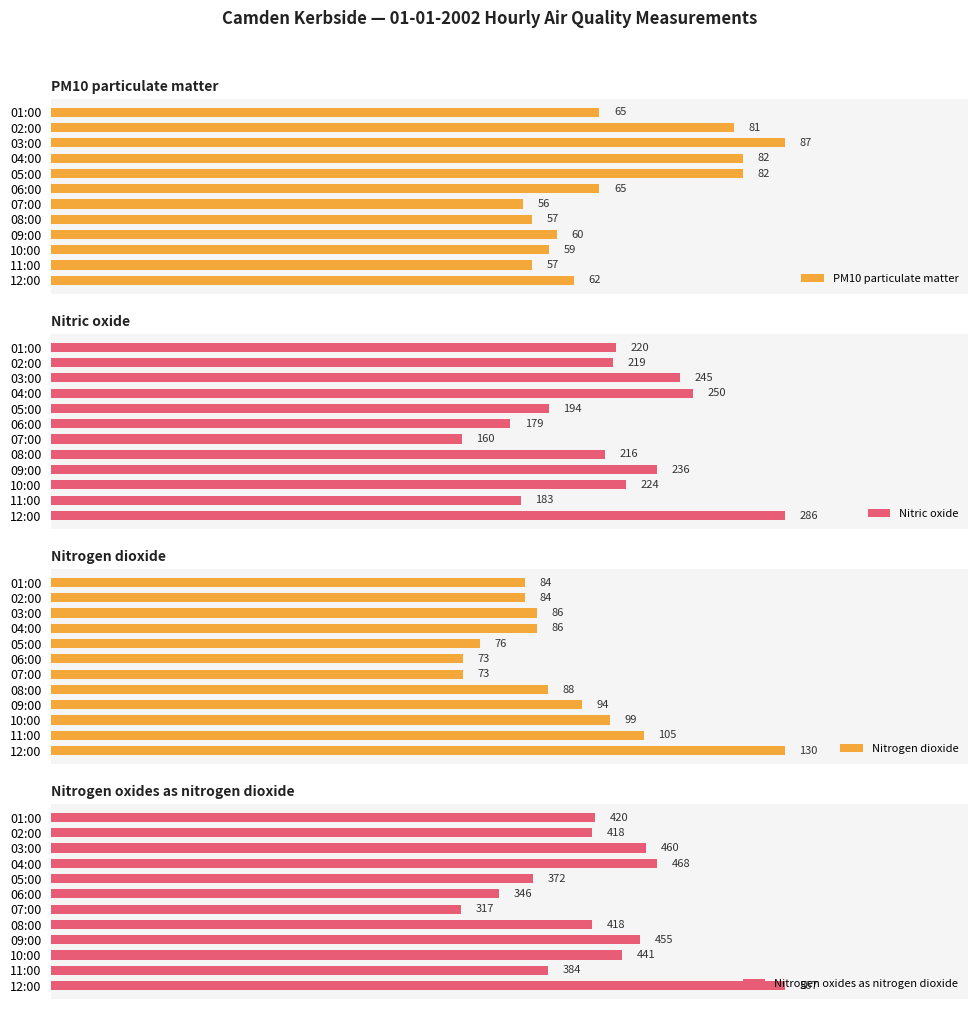

Where is Nitrogen oxides as nitrogen dioxide nearest to the value 442?

10:00